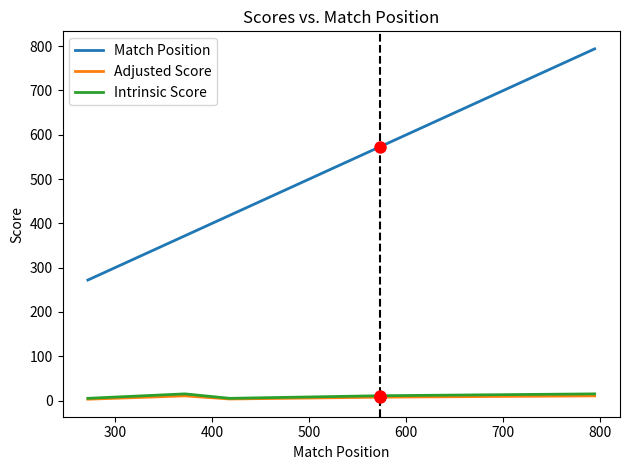

Read the Intrinsic Score value at 700.

15.0